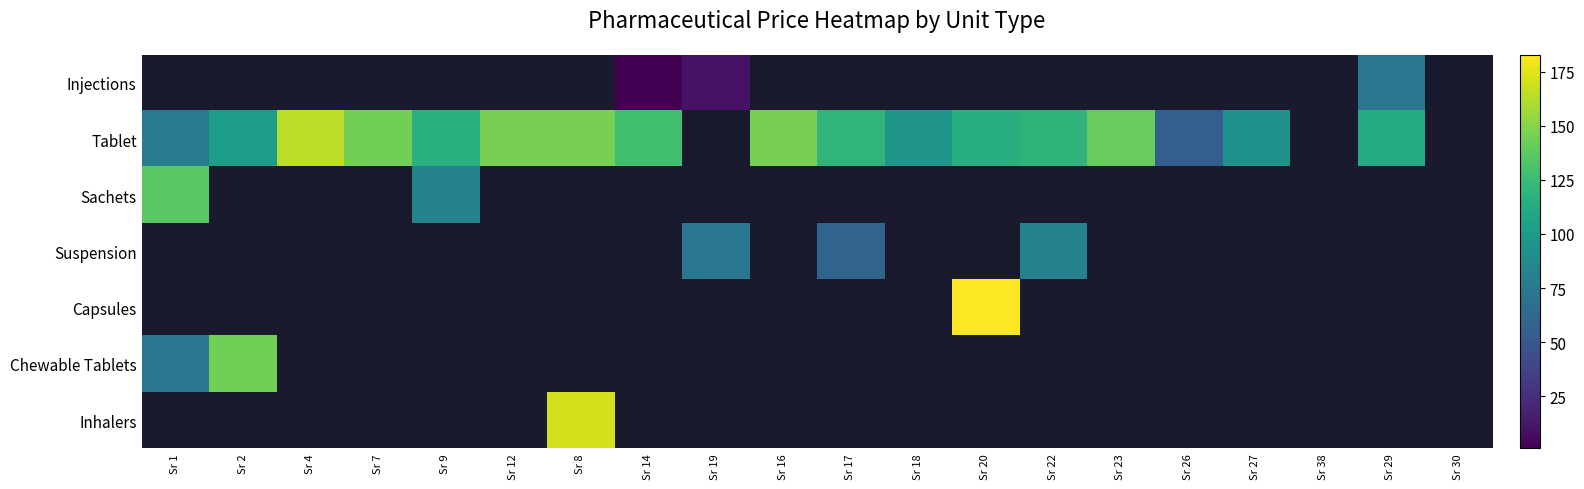

Is the value of Suspension at Sr 2 greater than the value of Inhalers at Sr 8?

No